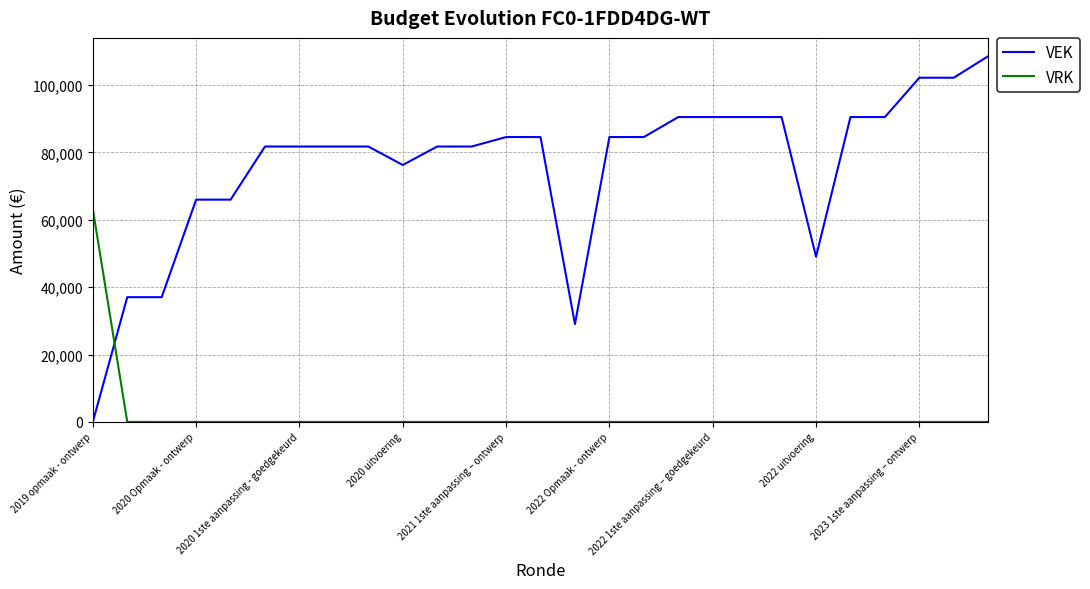

Which series has the widest spread of values?

VEK